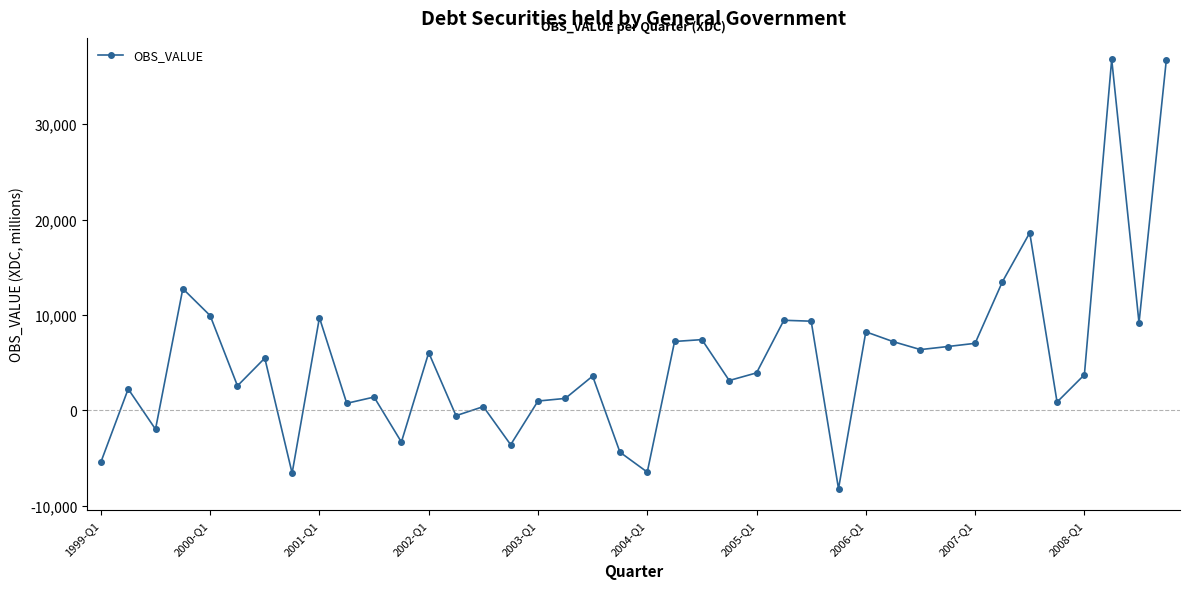

True or false: the data has more than 2 interior local peaks.

True